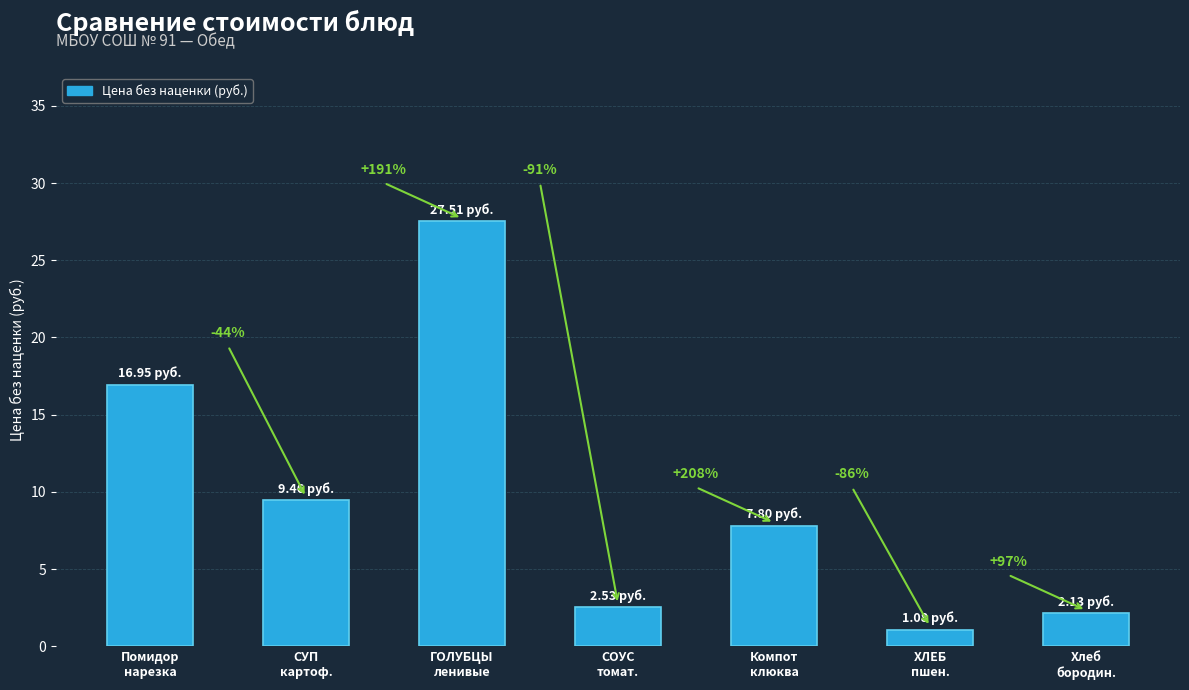

The chart shows a value of 0.5 at Хлеб
бородин.. True or false?

False